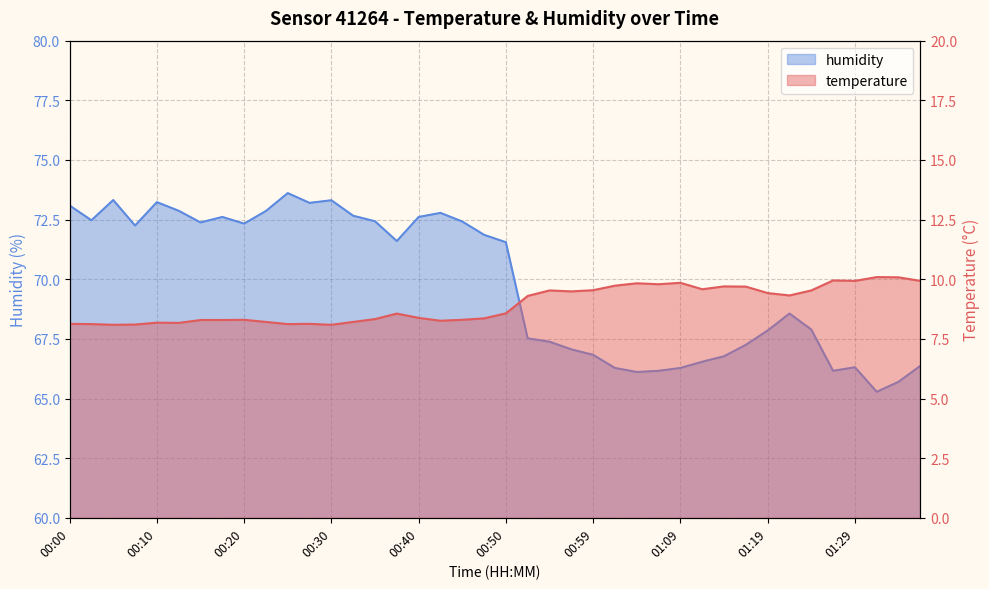

What is the label of the 37th point from the right?

00:08